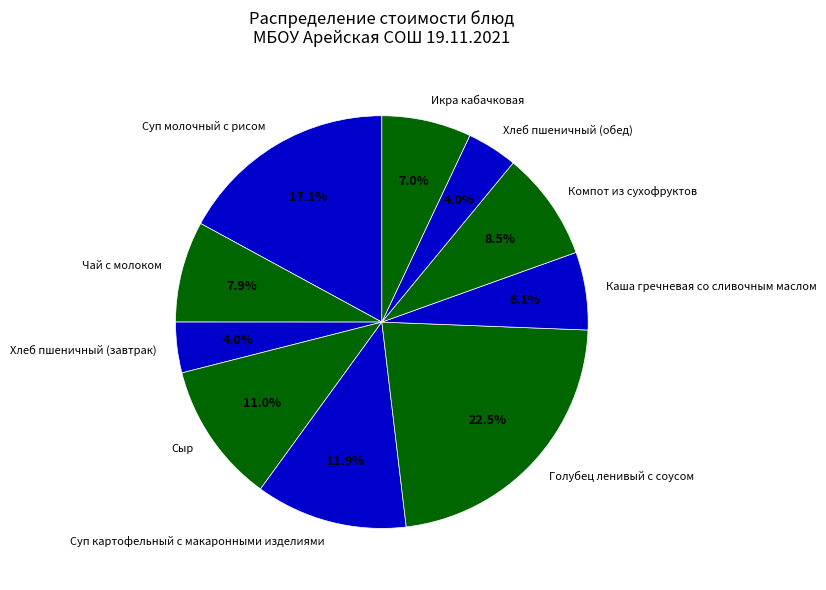

How many segments does this pie chart have?

10